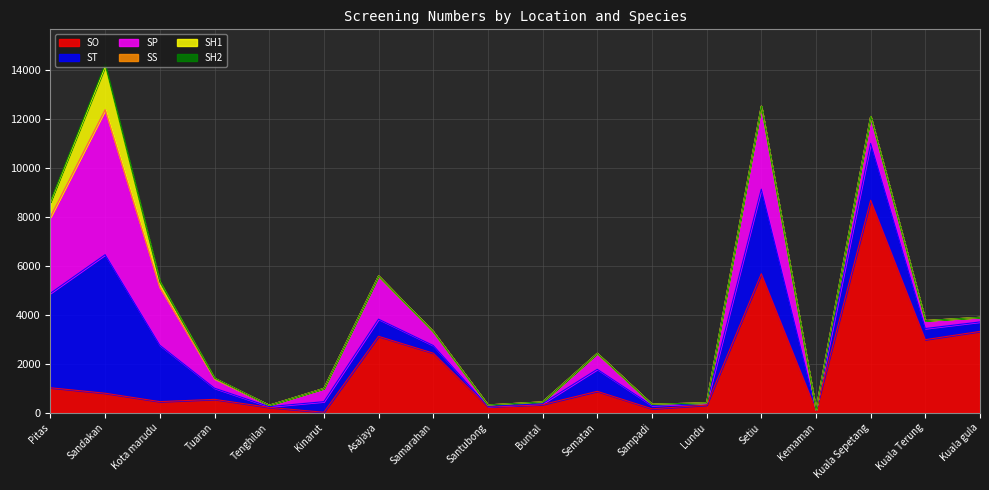

Which category has the lowest value in the SH1 series?

Tenghilan